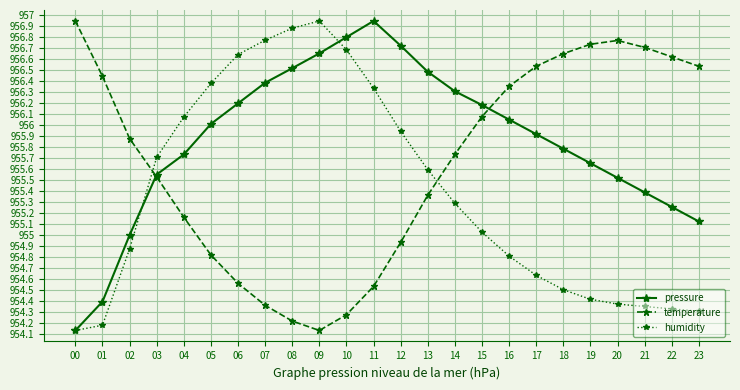

What is the value of the humidity point at the 17th from the left?

95481.0